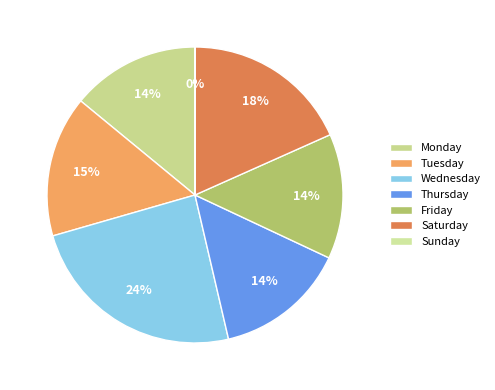

What percentage is NOT represented by Saturday?

81.7%